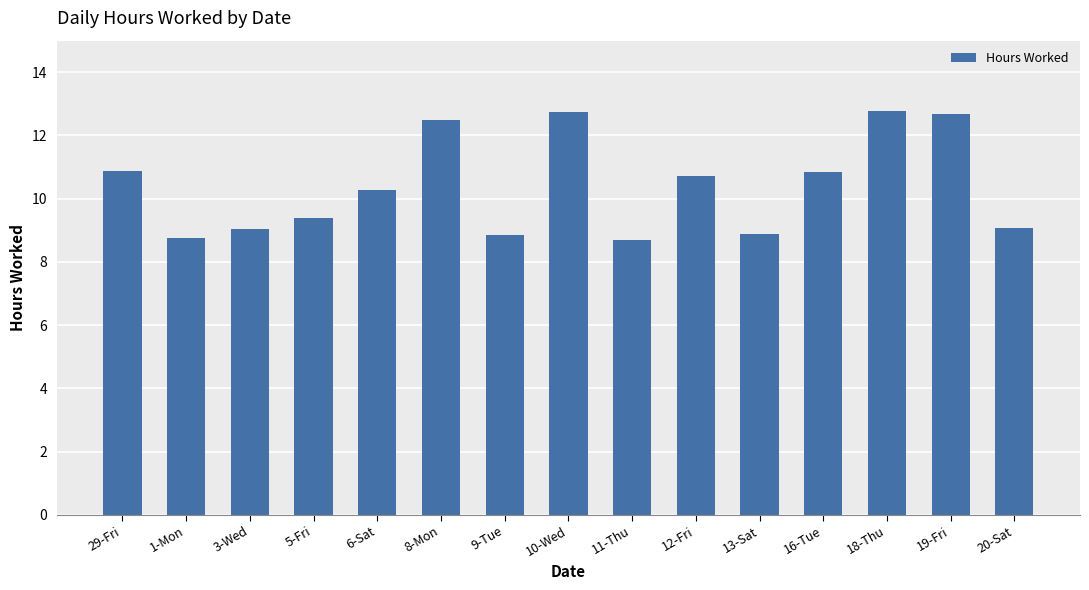

What is the value of the 14th bar from the left?

12.7